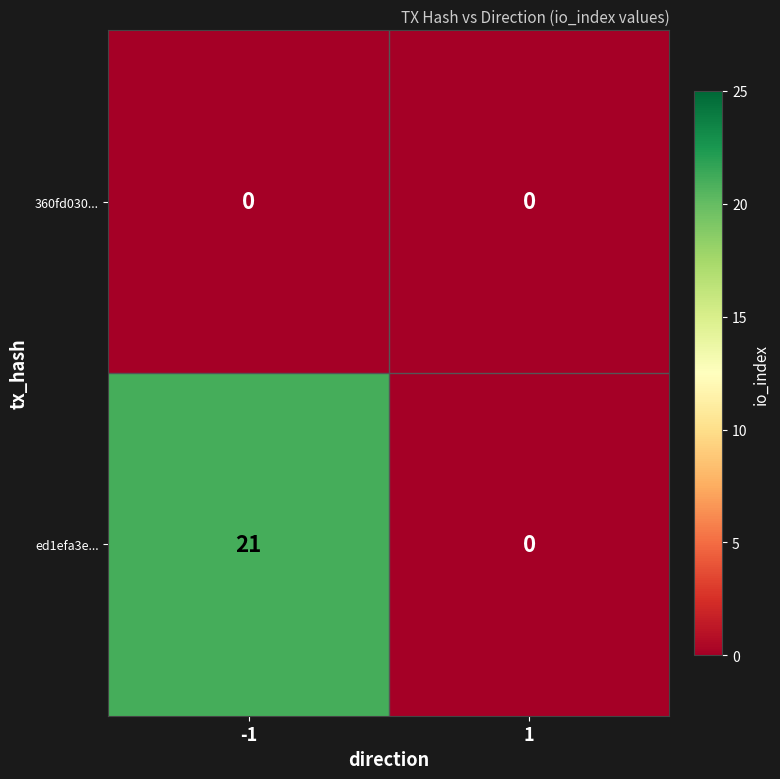

Which series has the largest range (max minus min)?

ed1efa3e...